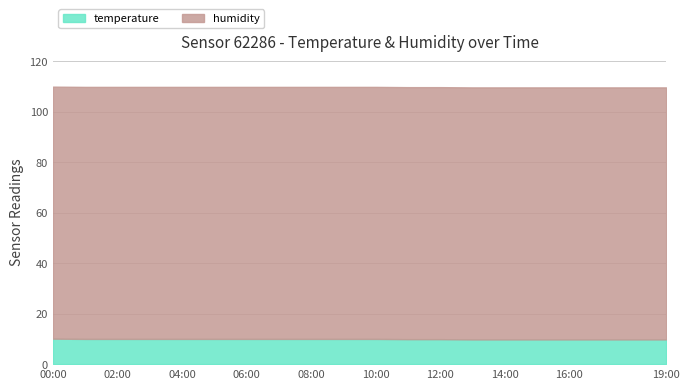

Which has a higher value, 18:00 or 06:00?

06:00